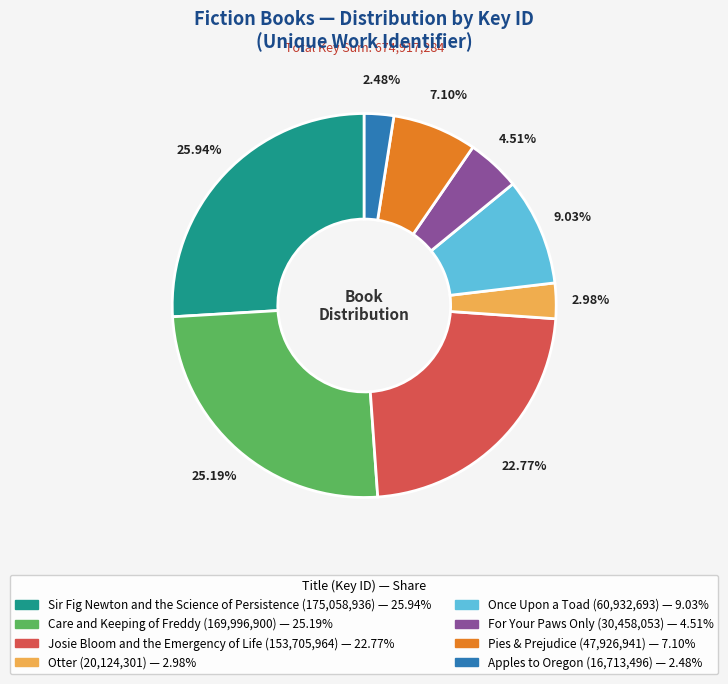

Which slice is the largest?

Sir Fig Newton and the Science of Persistence